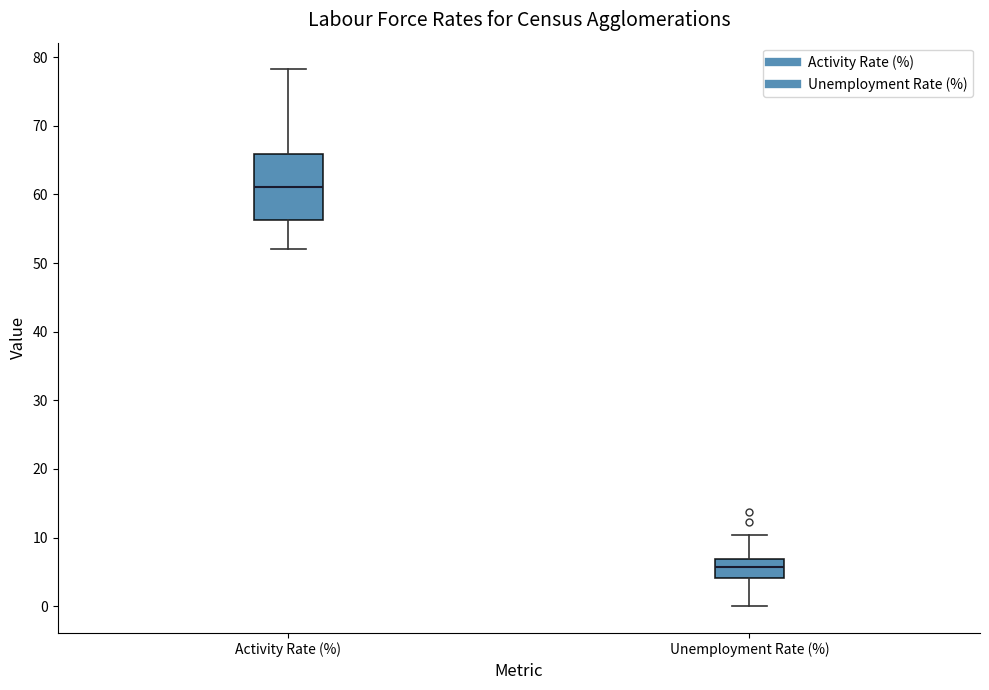

Which box's median line is the lowest?

Unemployment Rate (%)